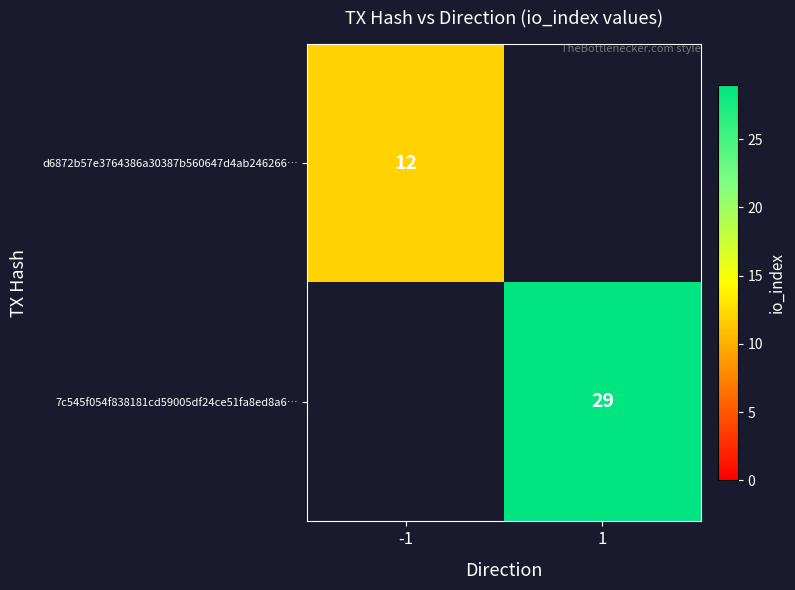

The value of 7c545f054f838181cd59005df24ce51fa8ed8a6… at 1 is 29. True or false?

True